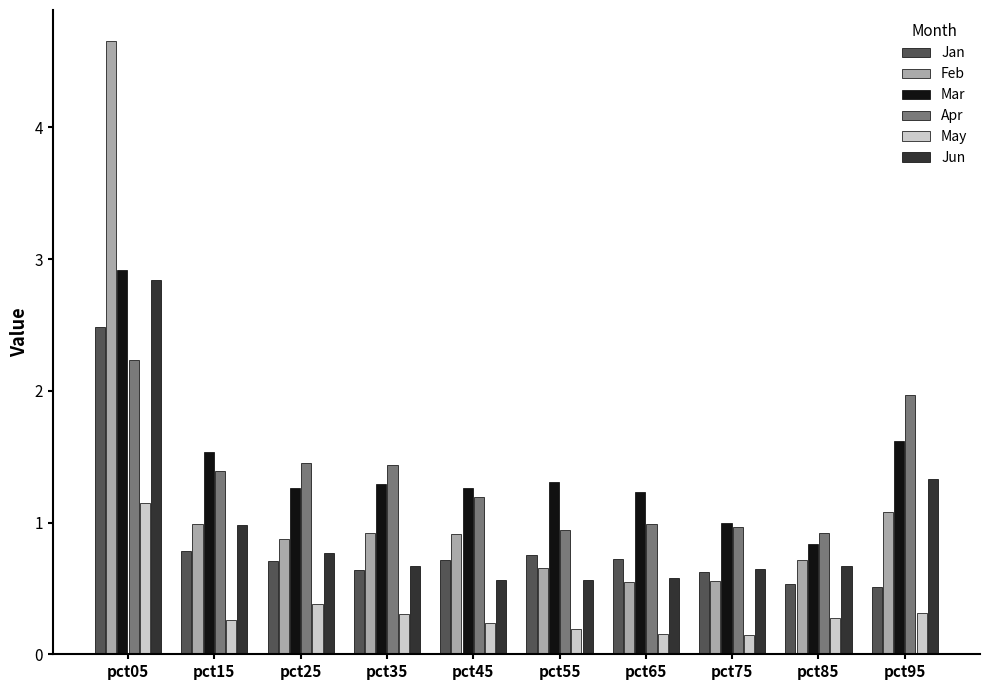

How many bars are there in each group?

6